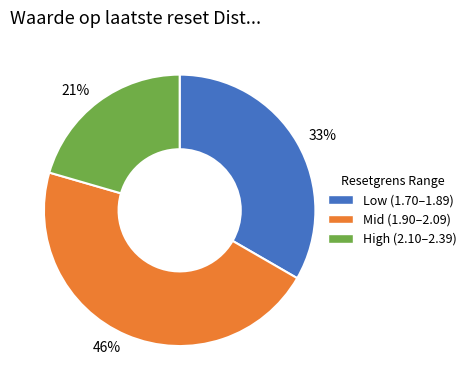

Does any single category account for the majority?

No